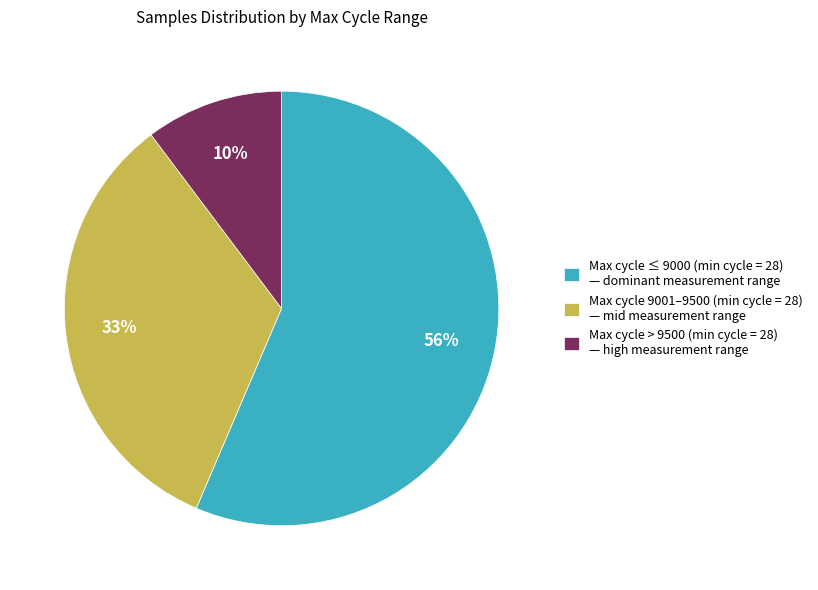

Count the number of slices in the pie.

3